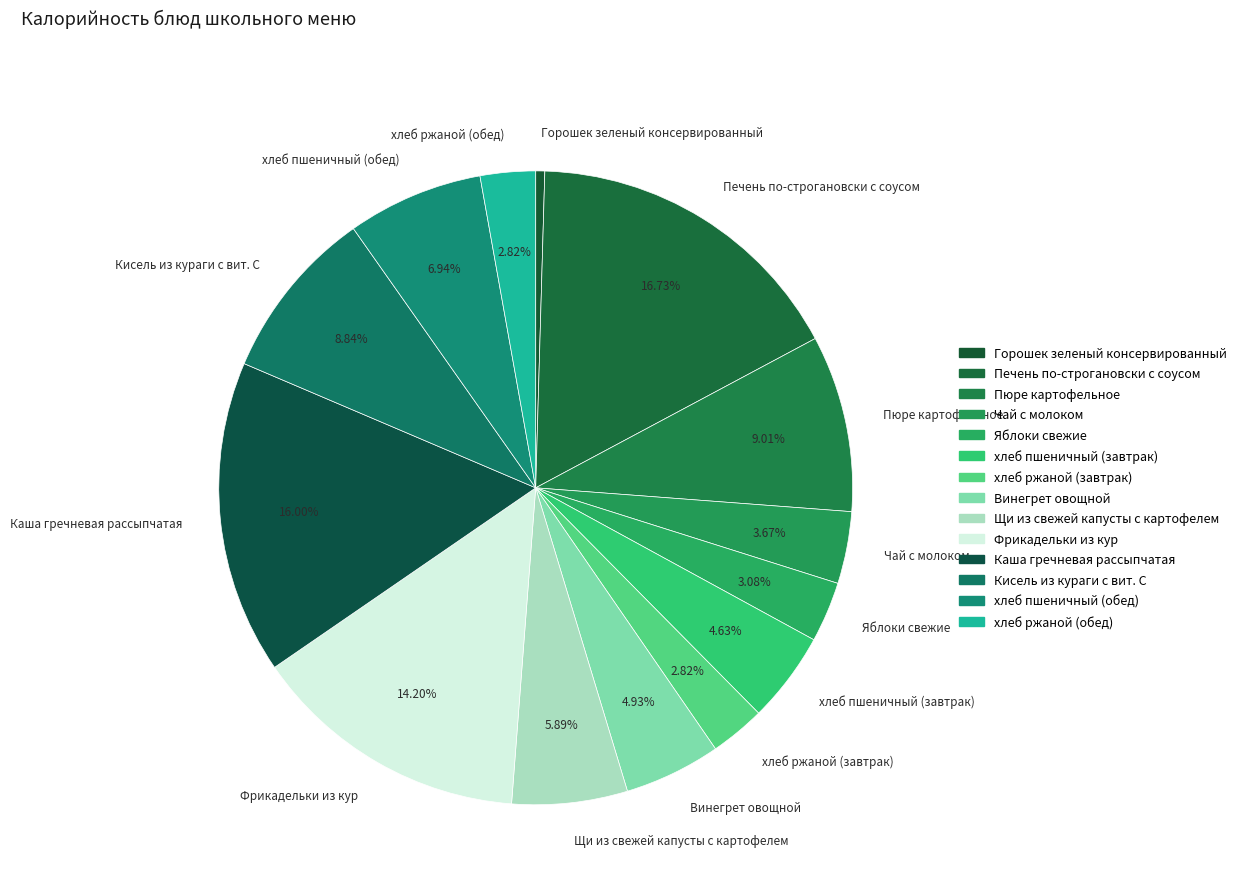

Is the sum of Фрикадельки из кур and Каша гречневая рассыпчатая greater than half?

No